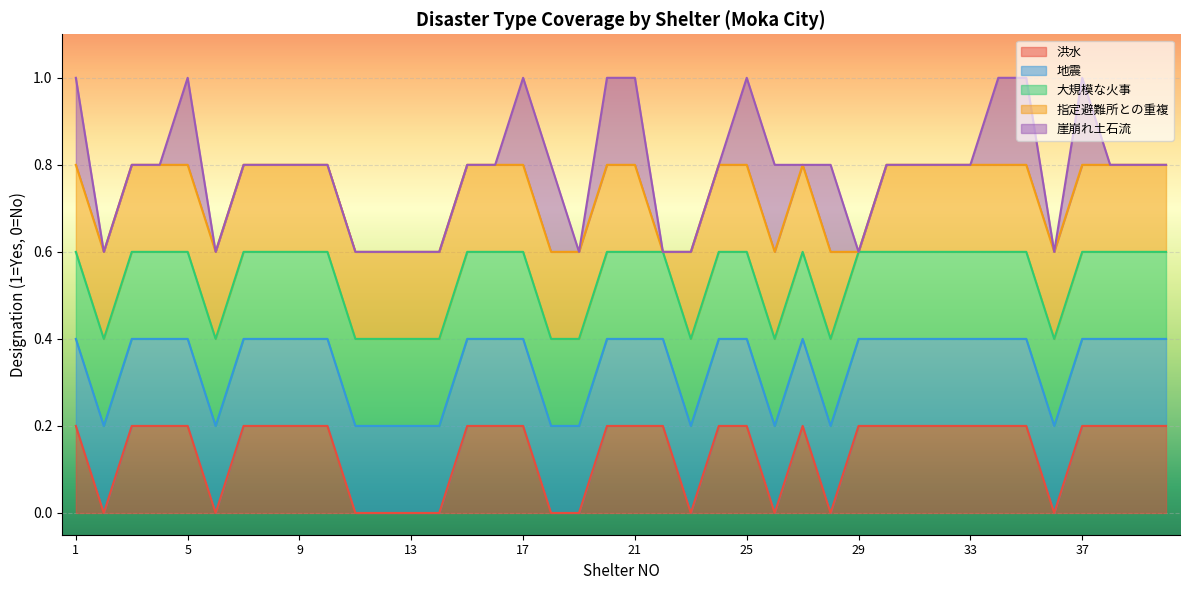

True or false: 地震 has more than 2 points higher than both neighbors.

False